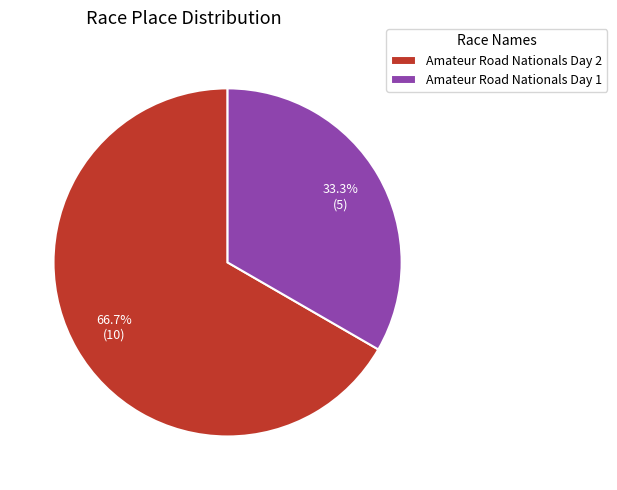

Is the sum of Amateur Road Nationals Day 1 and Amateur Road Nationals Day 2 greater than half?

Yes